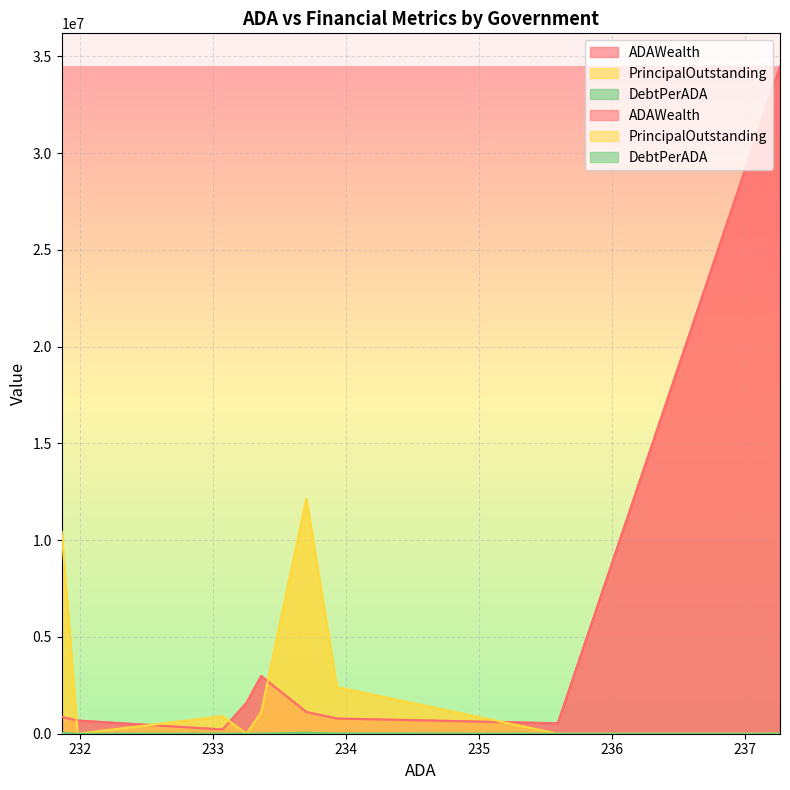

True or false: DebtPerADA and ADAWealth intersect in this chart.

False